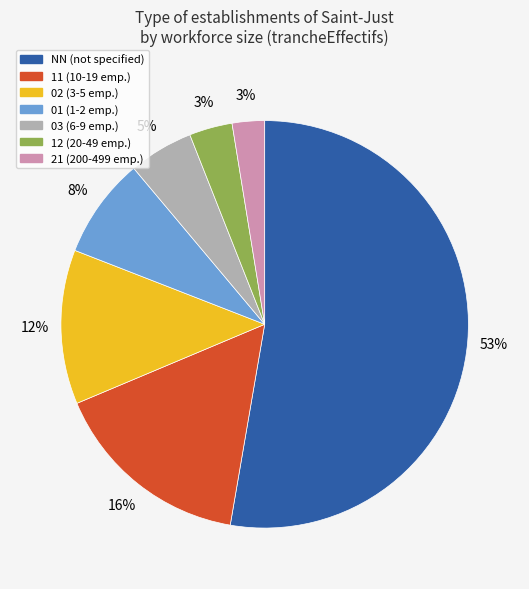

Combined, do 01 and 21 account for over 50%?

No